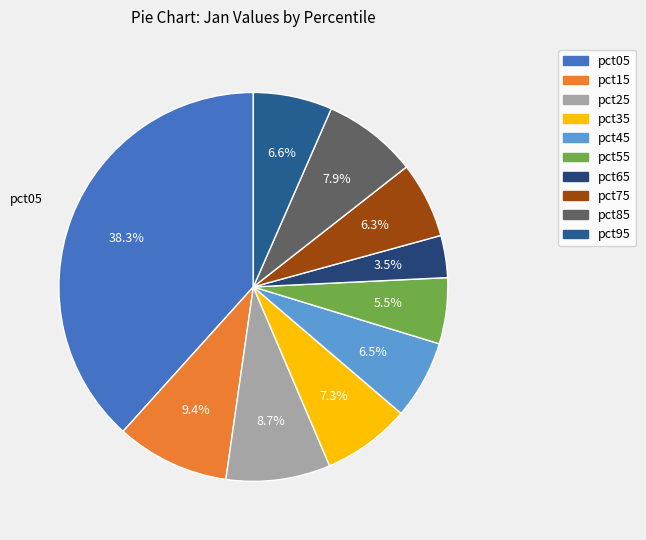

Which category has the smallest portion of the pie?

pct65